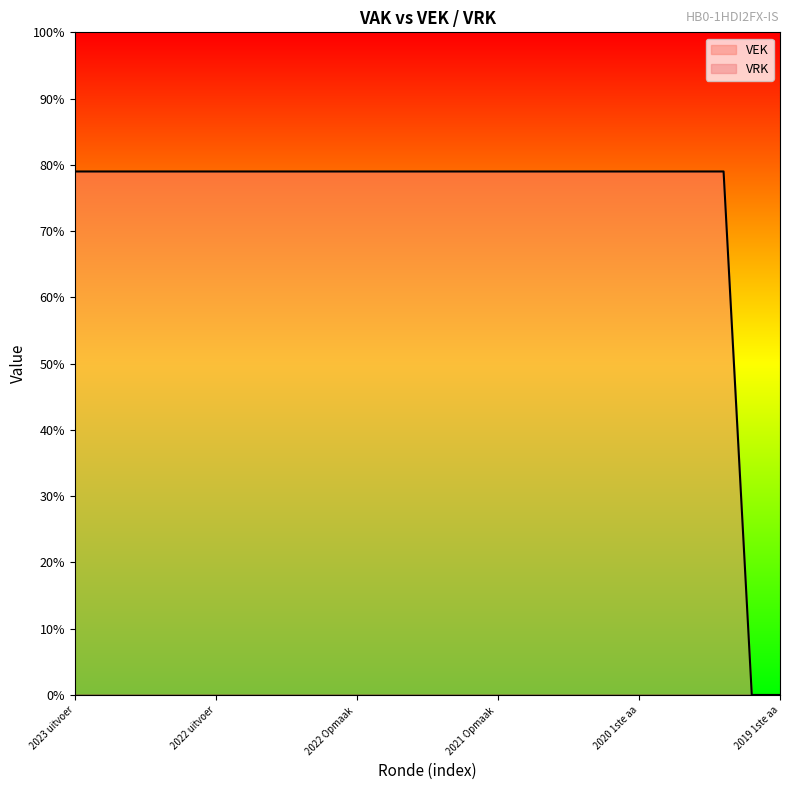

What is the difference between the maximum and minimum values?

79